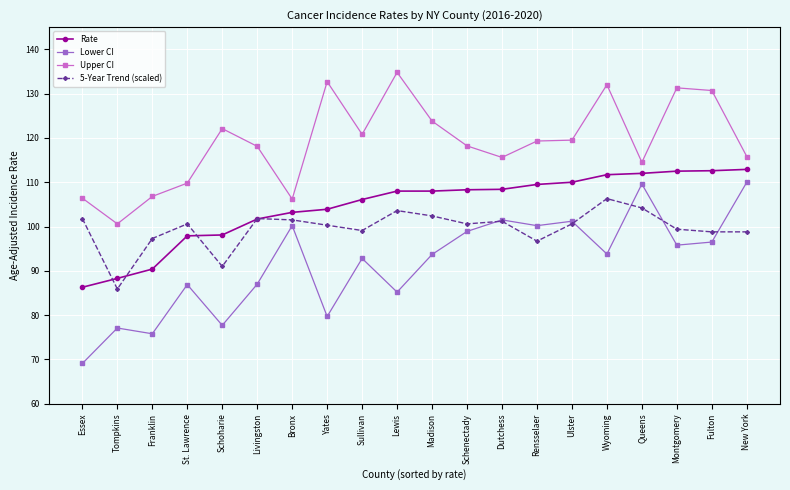

What is the minimum value shown in the chart?

69.1